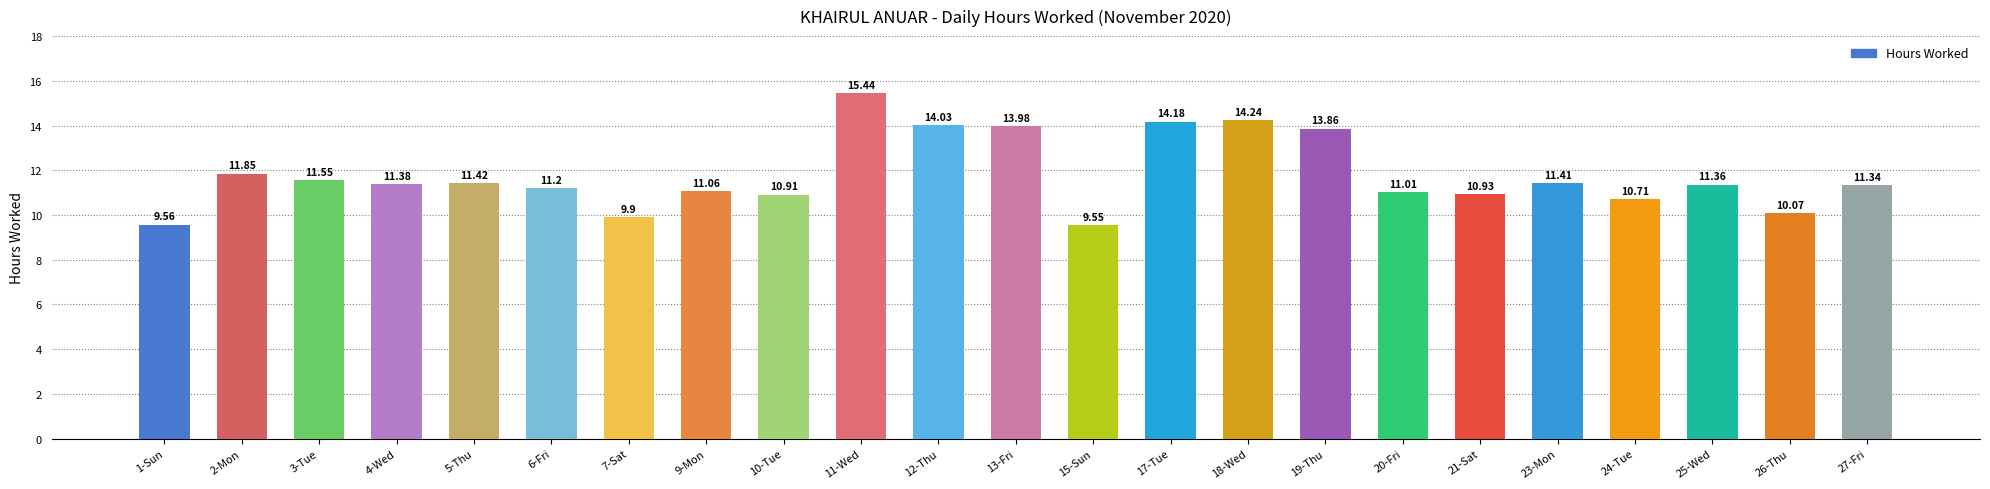

How many bars are there in total?

23